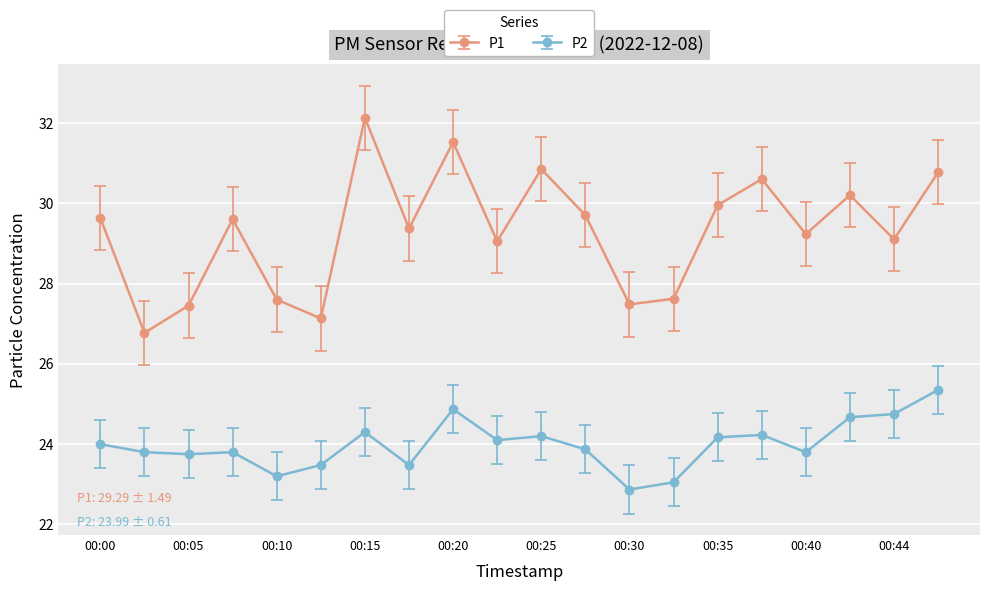

True or false: P1 and P2 intersect in this chart.

False